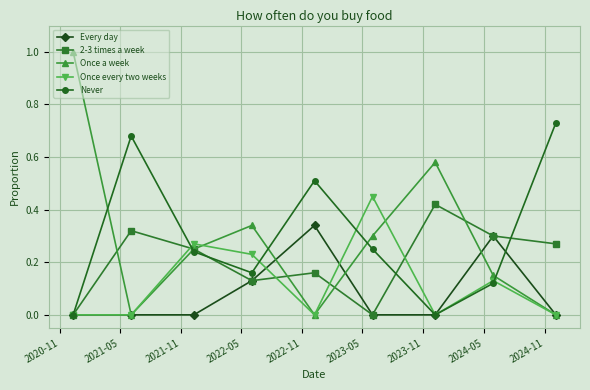

In 2-3 times a week, how many points are lower than both neighbors (excluding endpoints)?

2